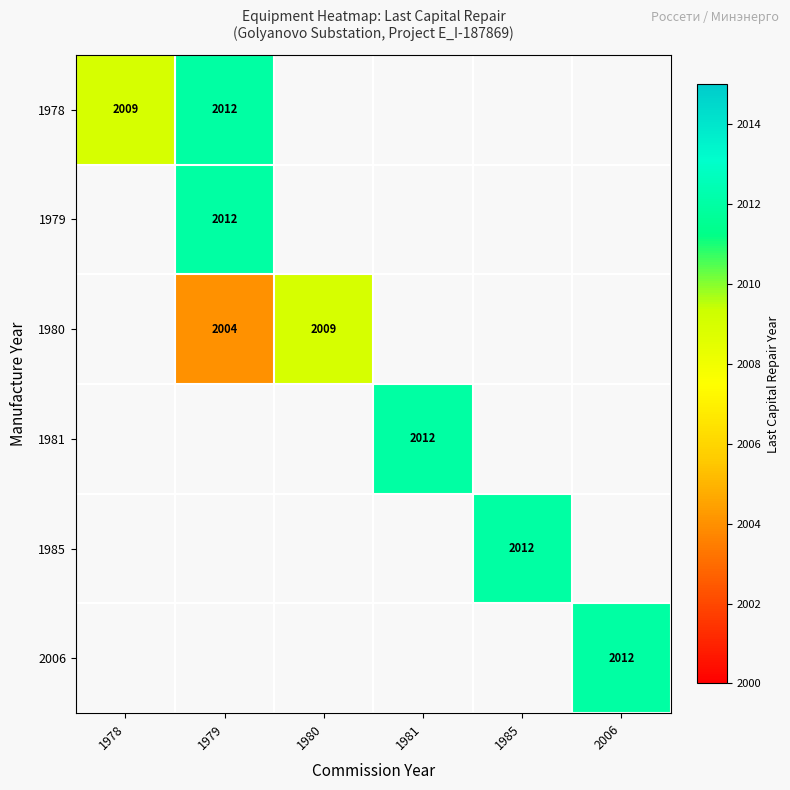

At how many categories does at least one series exceed 2008?

6